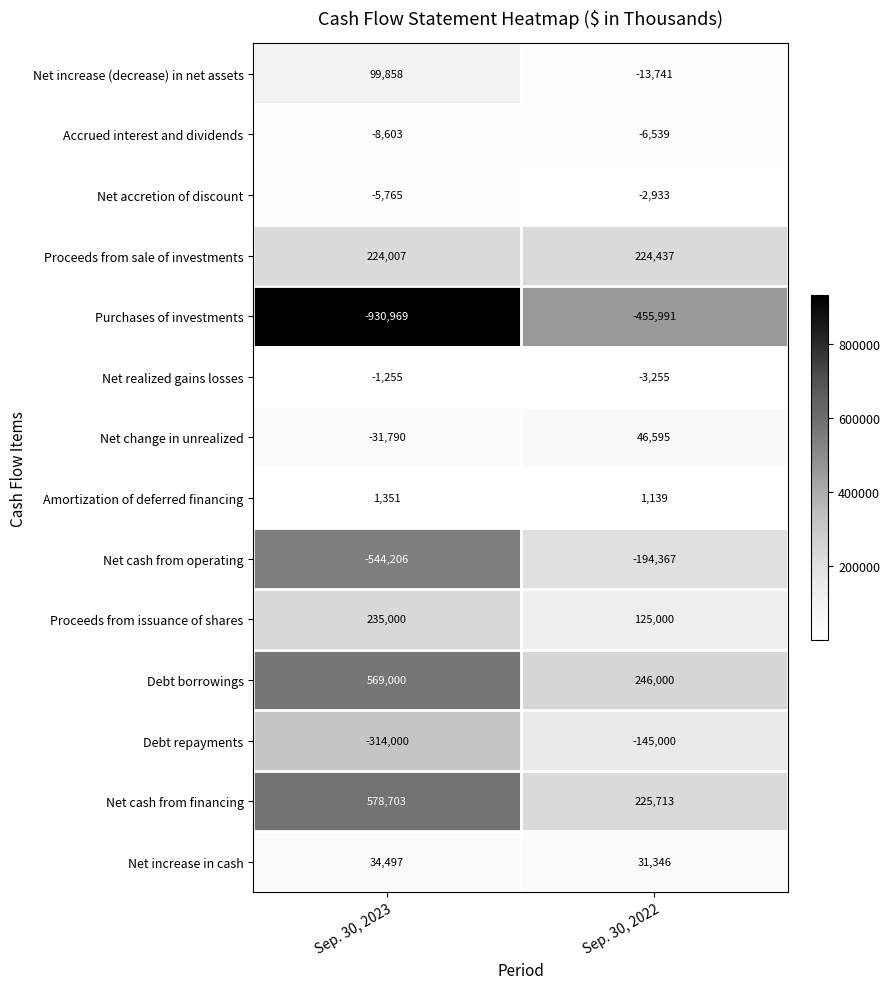

What is the sum of the Net cash from operating values at Sep. 30, 2023 and Sep. 30, 2022?

-738573